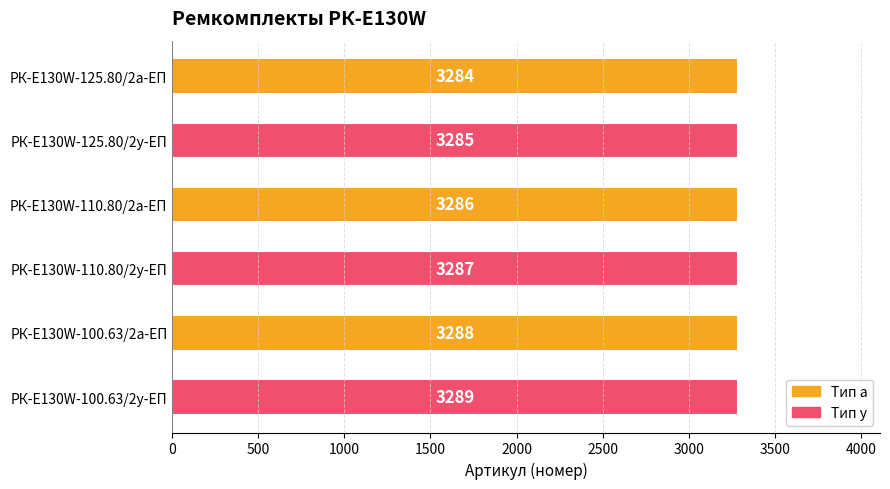

How many distinct data groups are displayed?

1